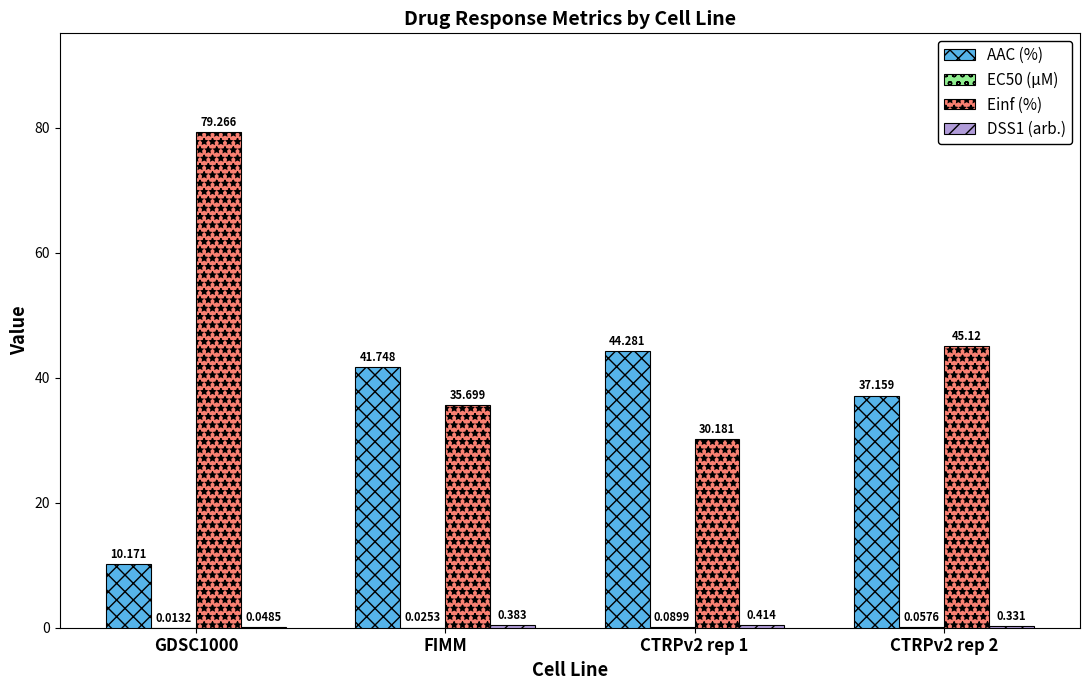

How many categories are shown in the chart?

4